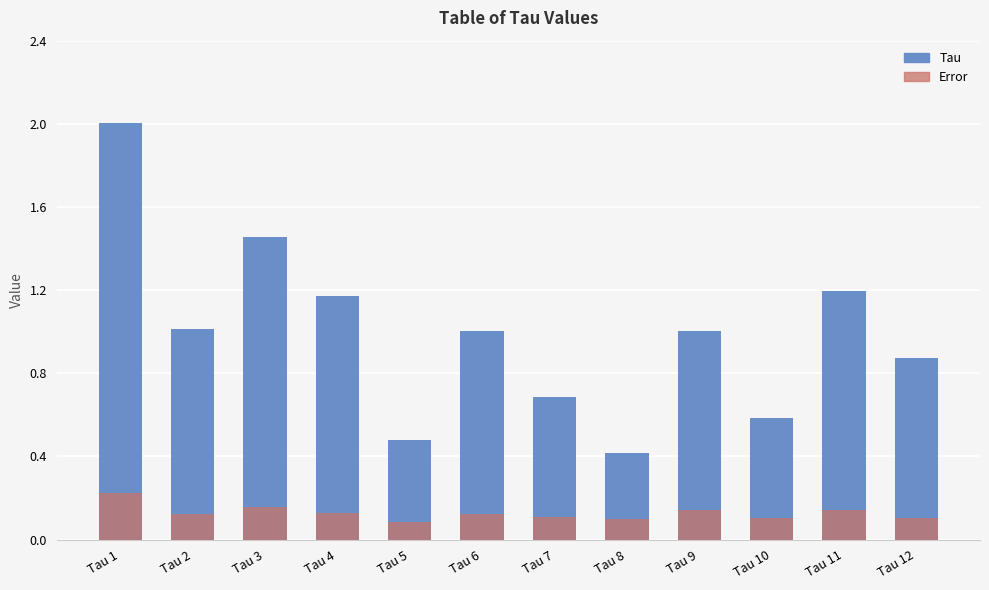

Rank the categories by Error value from lowest to highest.

Tau 5, Tau 8, Tau 10, Tau 12, Tau 7, Tau 2, Tau 6, Tau 4, Tau 9, Tau 11, Tau 3, Tau 1